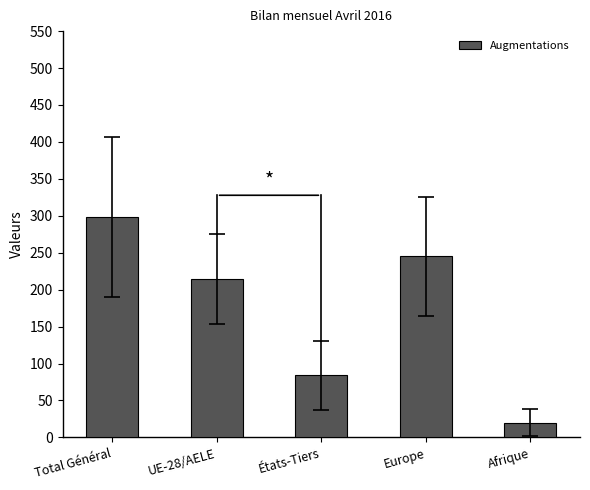

Which label corresponds to the smallest value in the chart?

Afrique